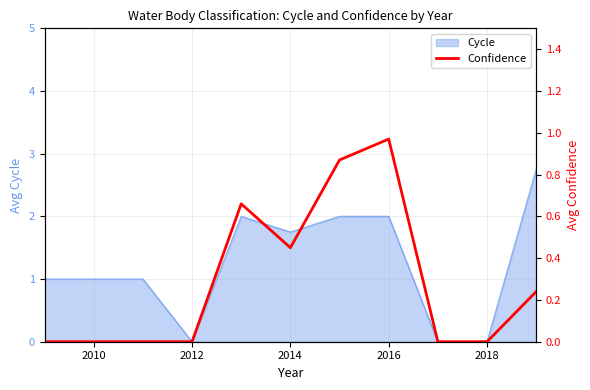

The value of Cycle at 2018 is 0.0. True or false?

True